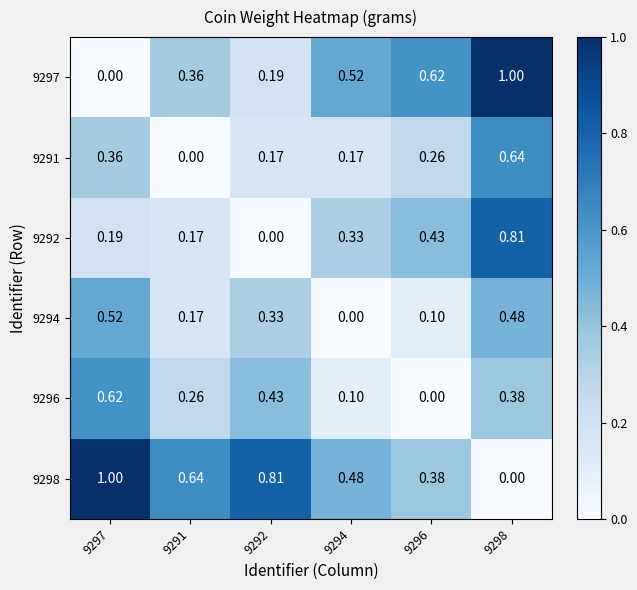

How many data points does each series have?

6